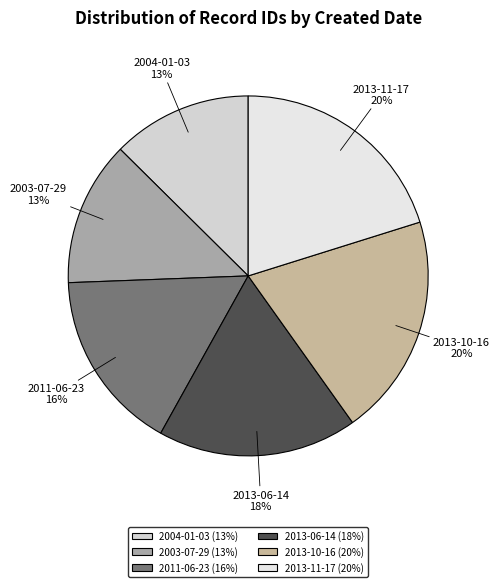

Does 2004-01-03 represent more than half of the total?

No